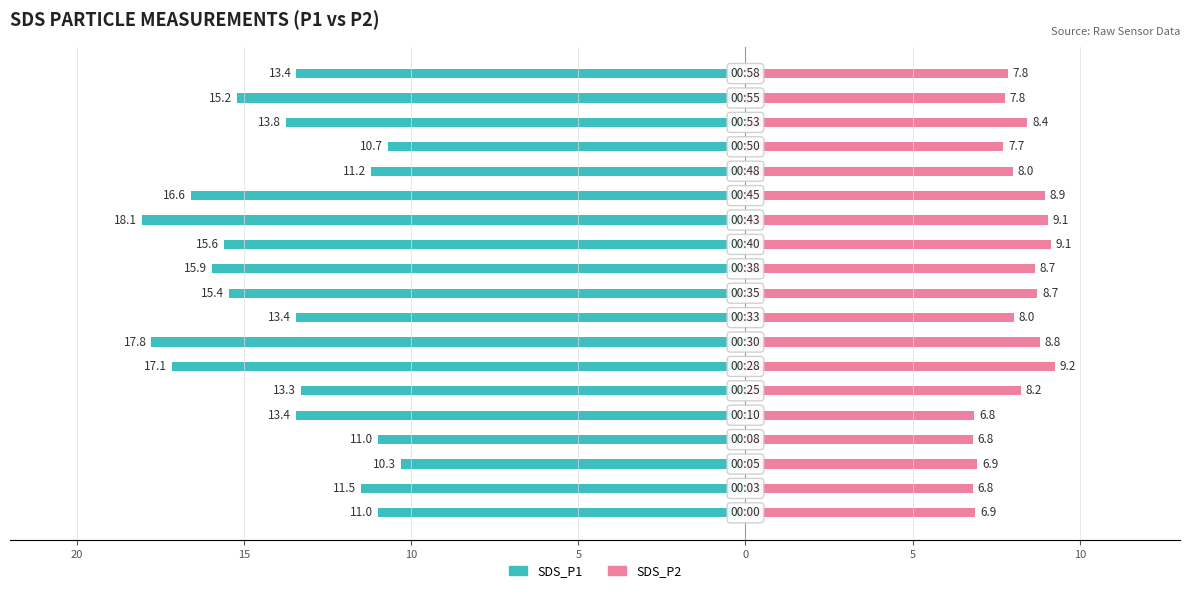

How many groups of bars are there?

19